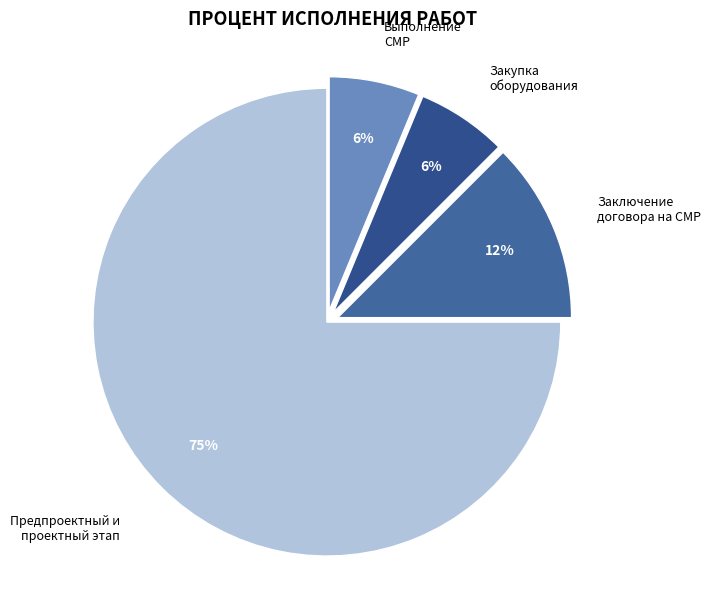

Is there any slice that represents more than half of the pie?

Yes